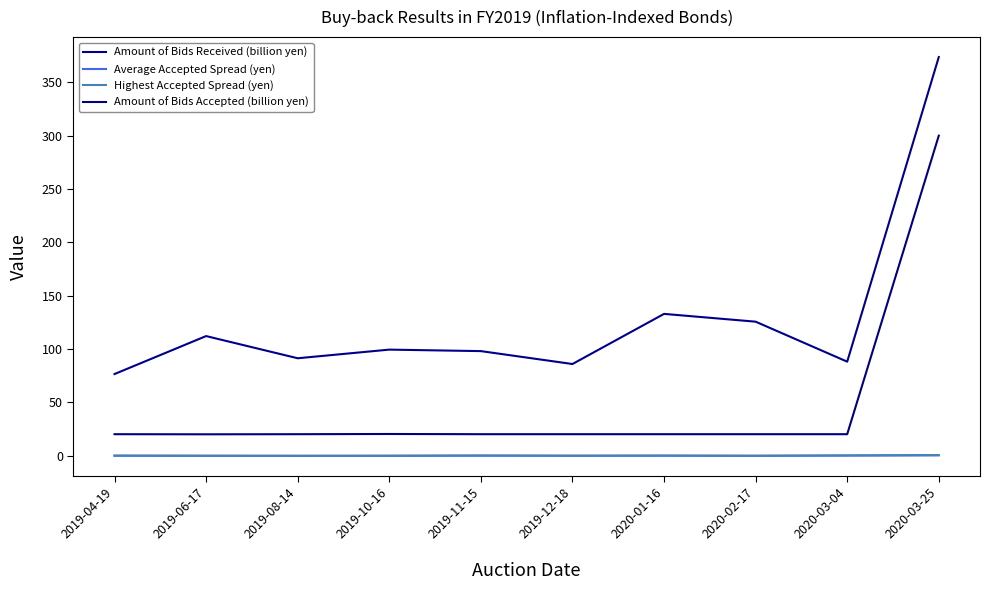

True or false: Average Accepted Spread (yen) and Amount of Bids Accepted (billion yen) intersect in this chart.

False